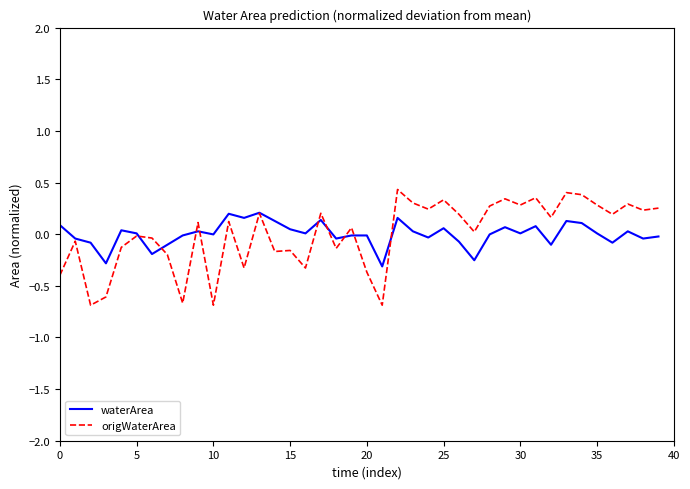

Which series has the widest spread of values?

origWaterArea